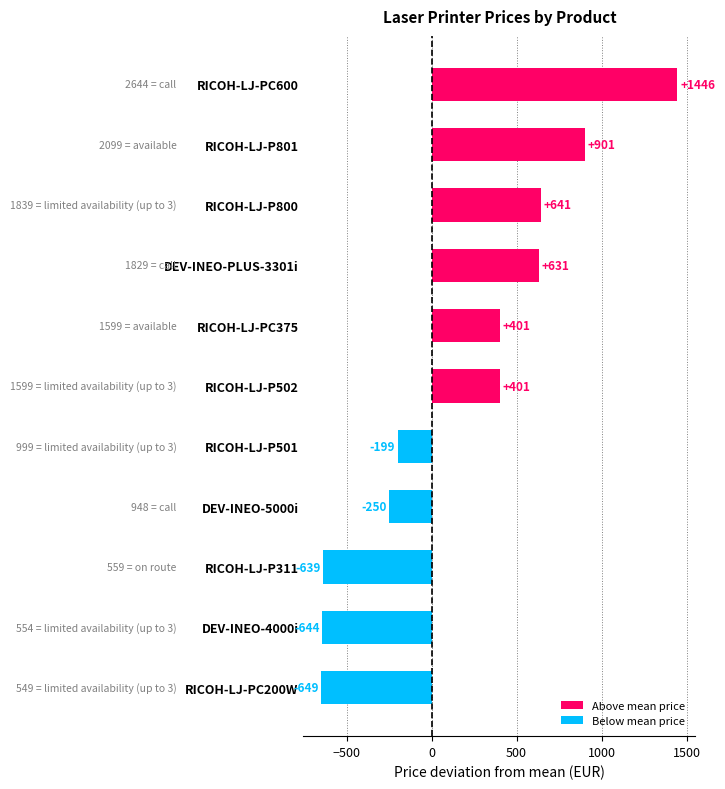

The value at DEV-INEO-5000i is -448.5. True or false?

False